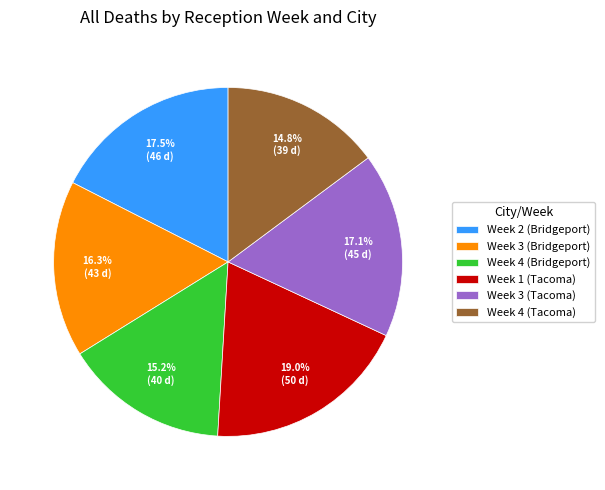

To the nearest percent, what is the average slice percentage?

17%